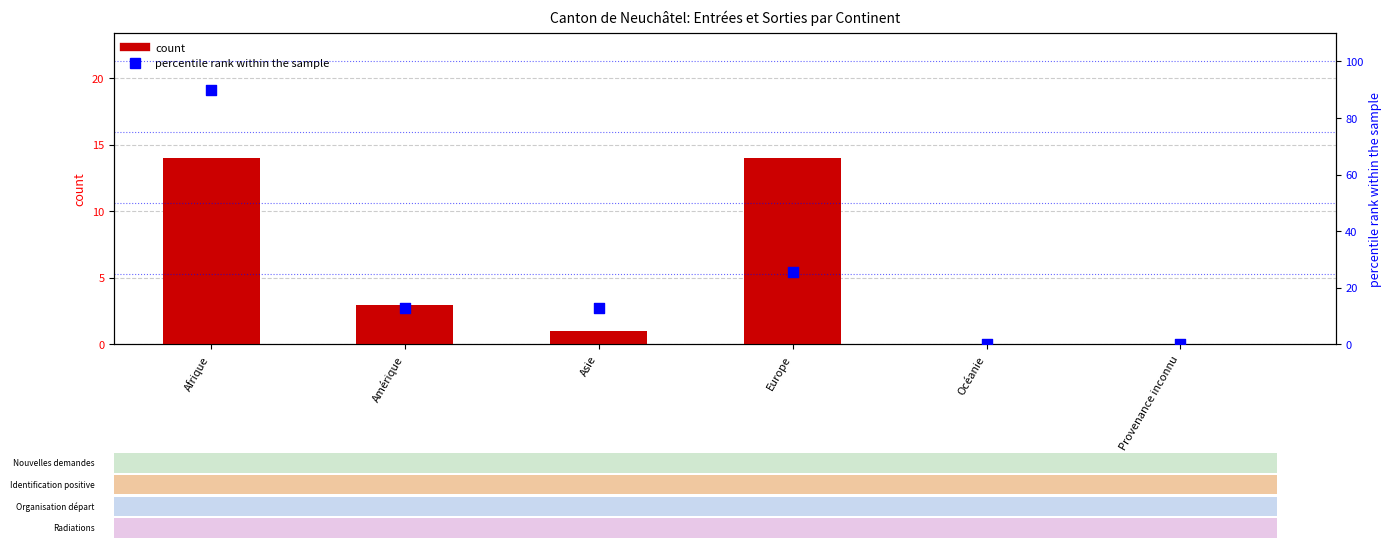

At how many categories does at least one series exceed 29?

1